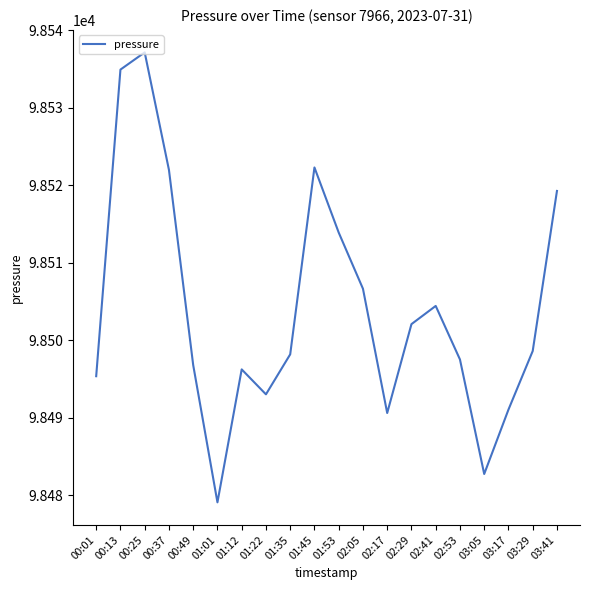

Which category has the lowest value across all series?

01:01